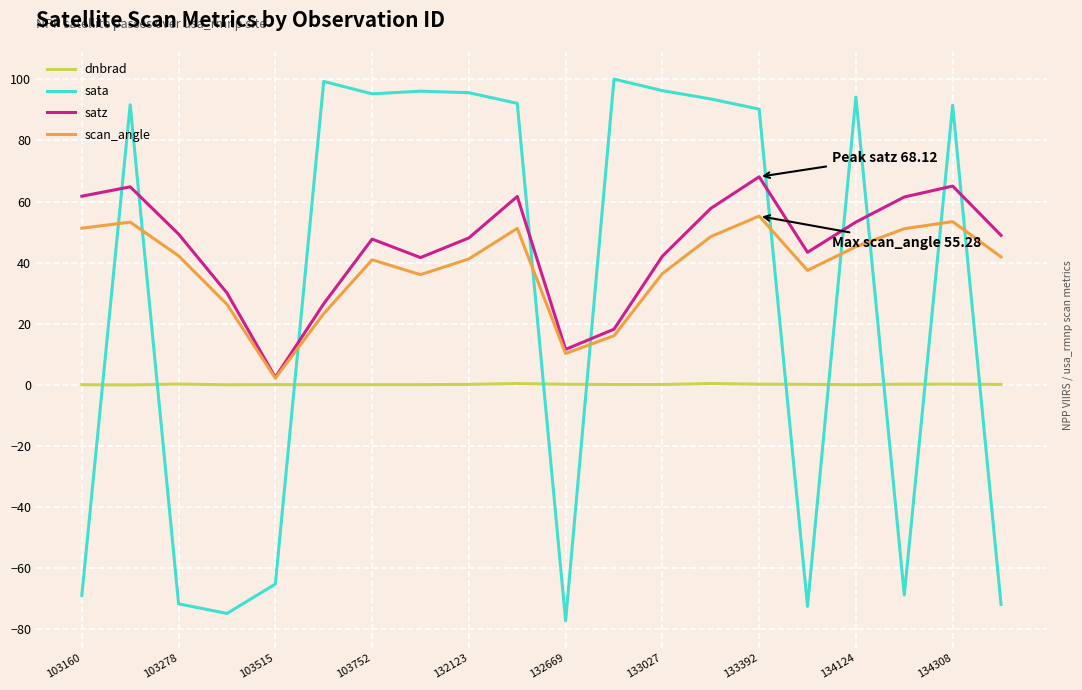

Which series has the widest spread of values?

sata